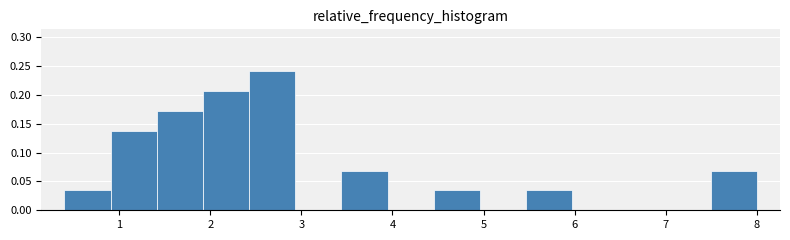

Which range on the x-axis has the tallest bar?

2.4 to 2.9